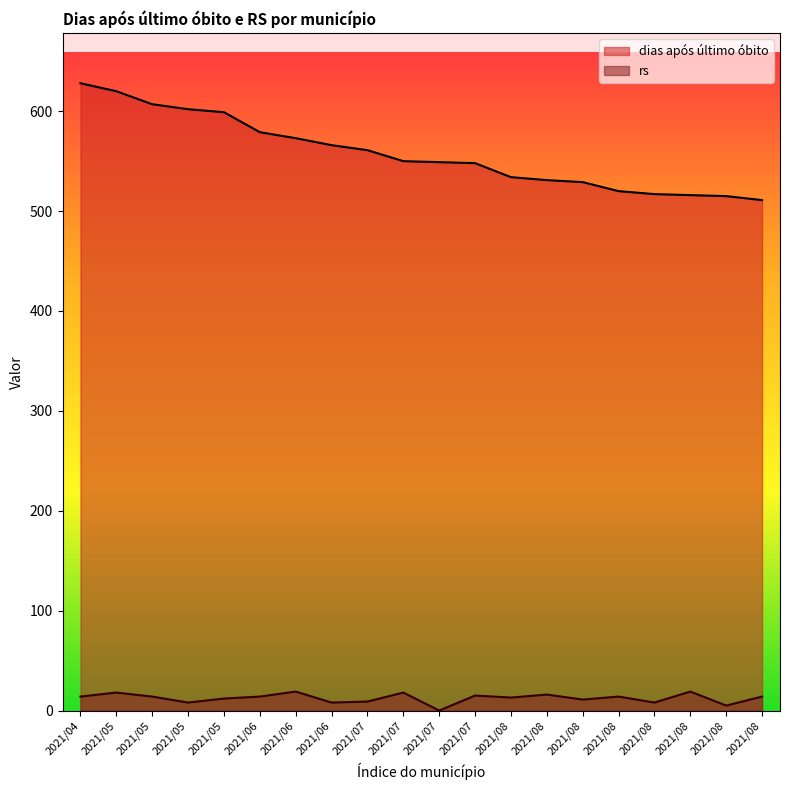

True or false: rs and dias após último óbito cross at least once.

False